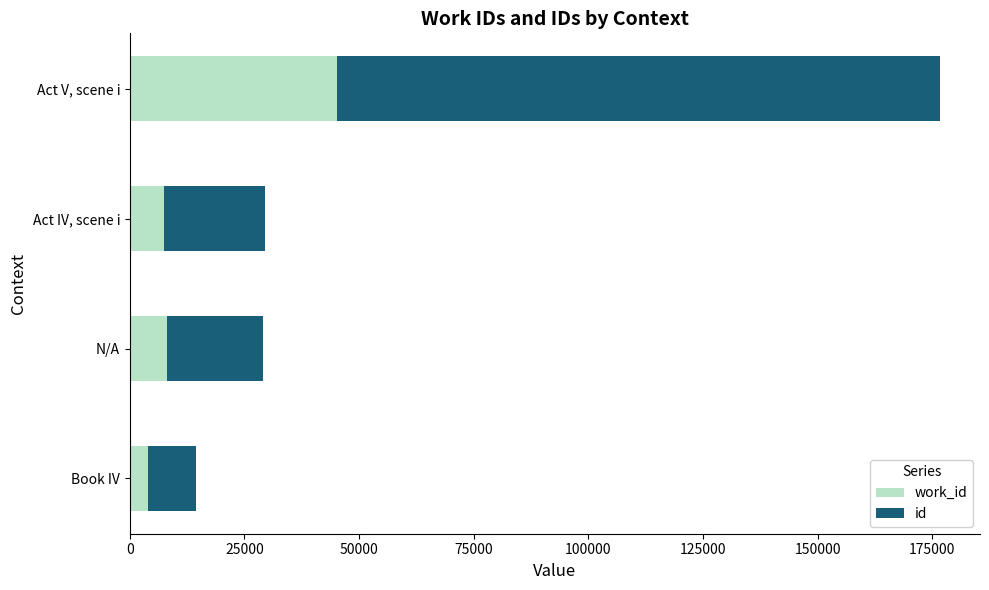

At which category is the sum across all series the highest?

Act V, scene i